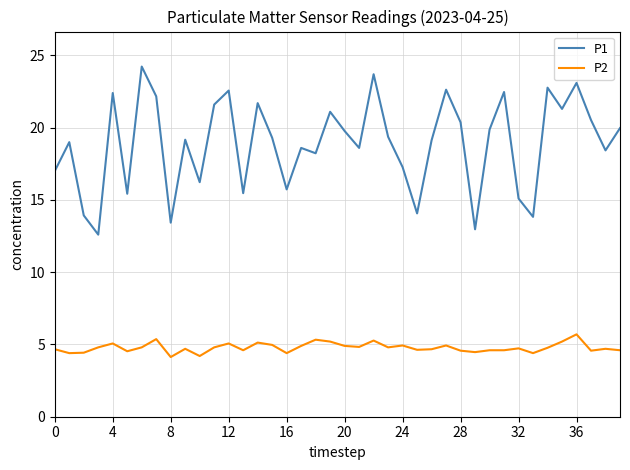

What is the minimum value for P2?

4.1